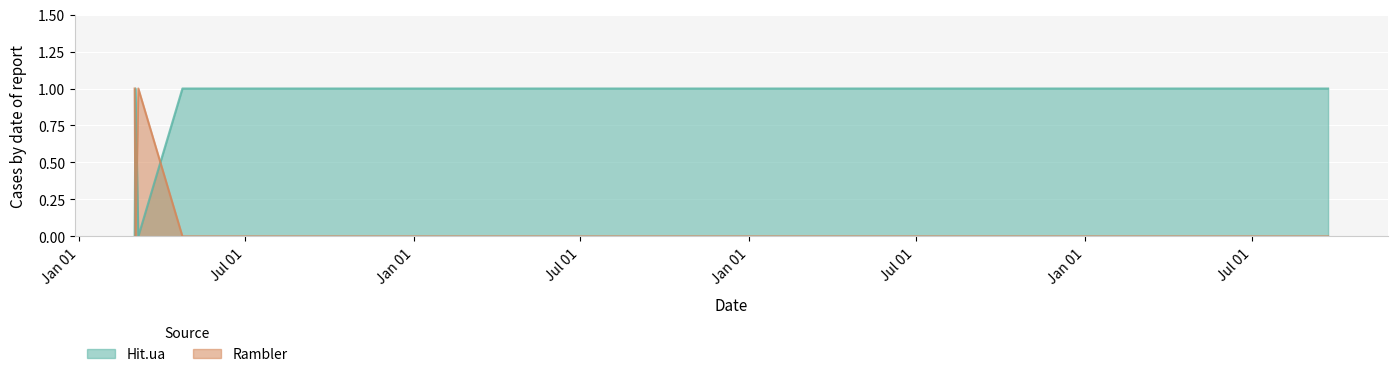

How many lines are shown in the chart?

2